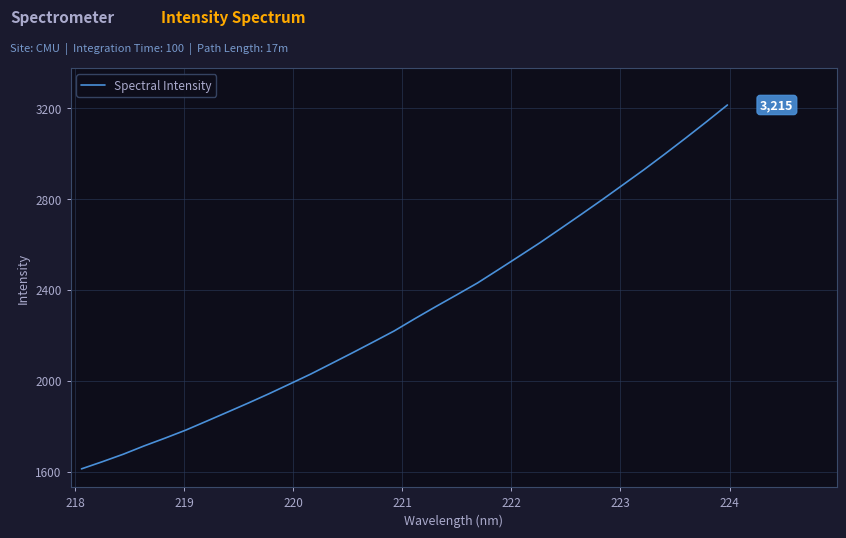

What is the greatest value displayed?

3215.0